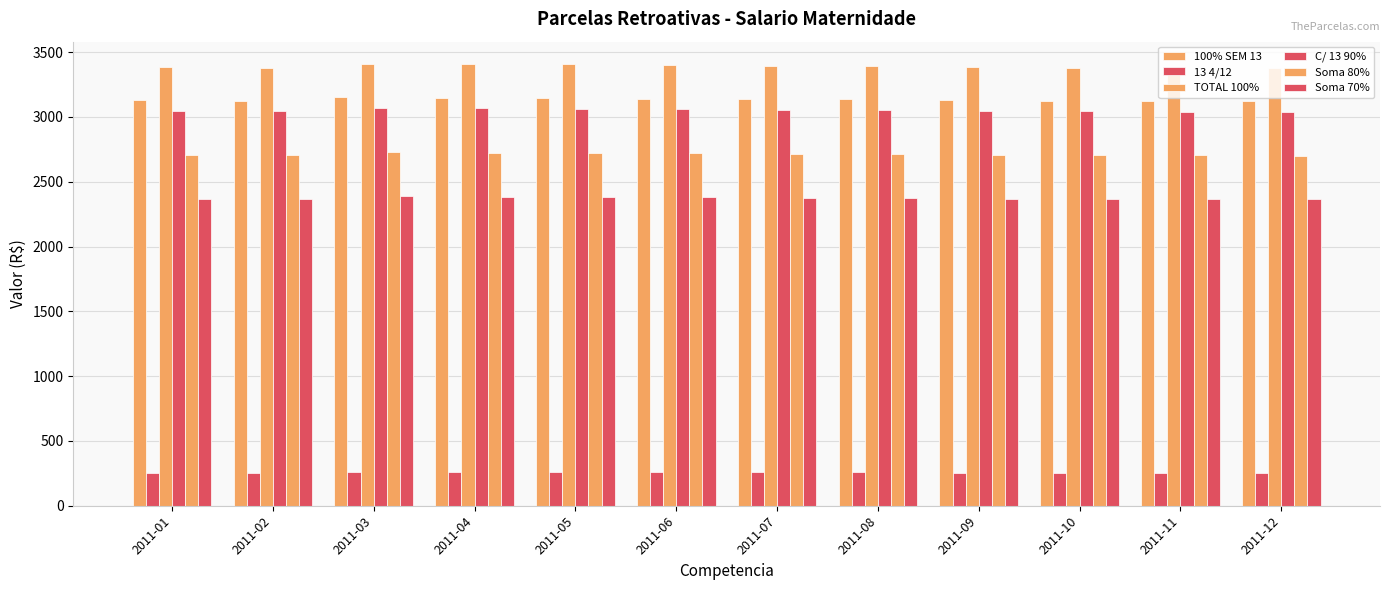

How many bars are there in each group?

6